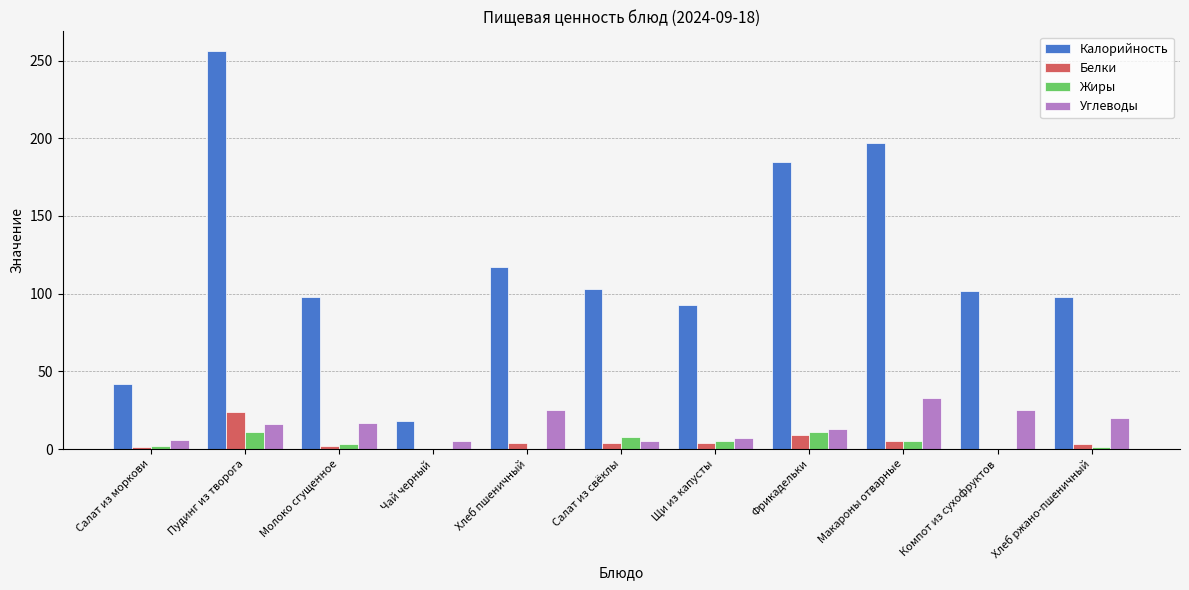

Is it true that Калорийность equals 164 at Молоко сгущенное?

False